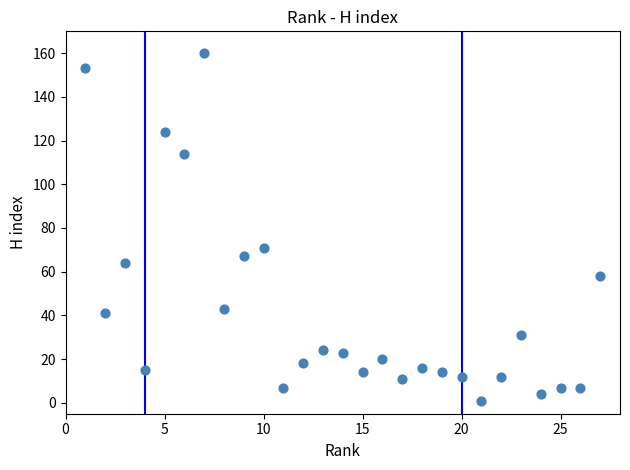

What Y value in the scatter plot is closest to 80?

71